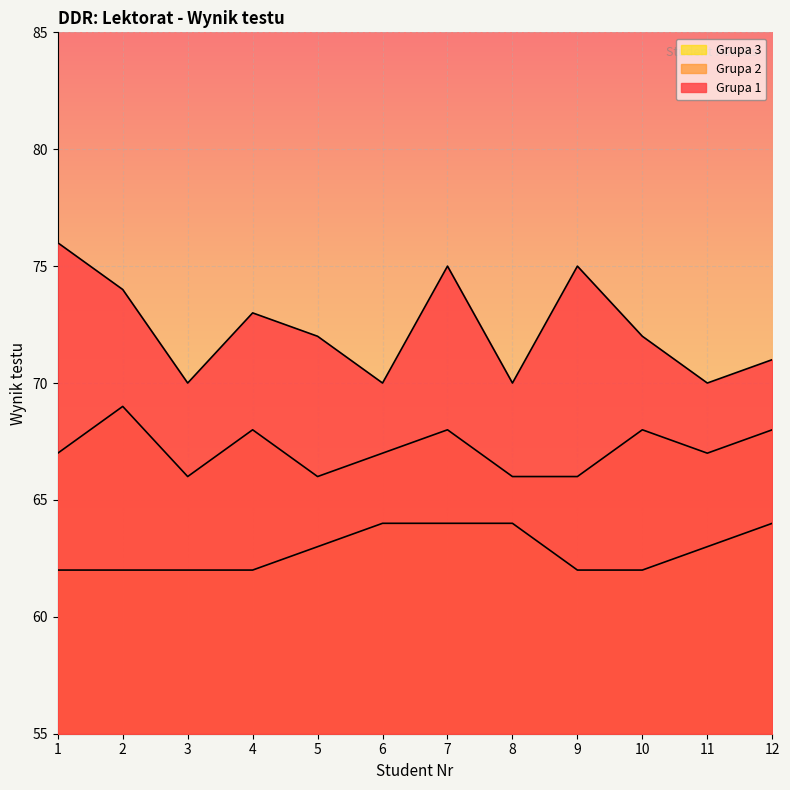

What is the maximum value shown in the chart?

76